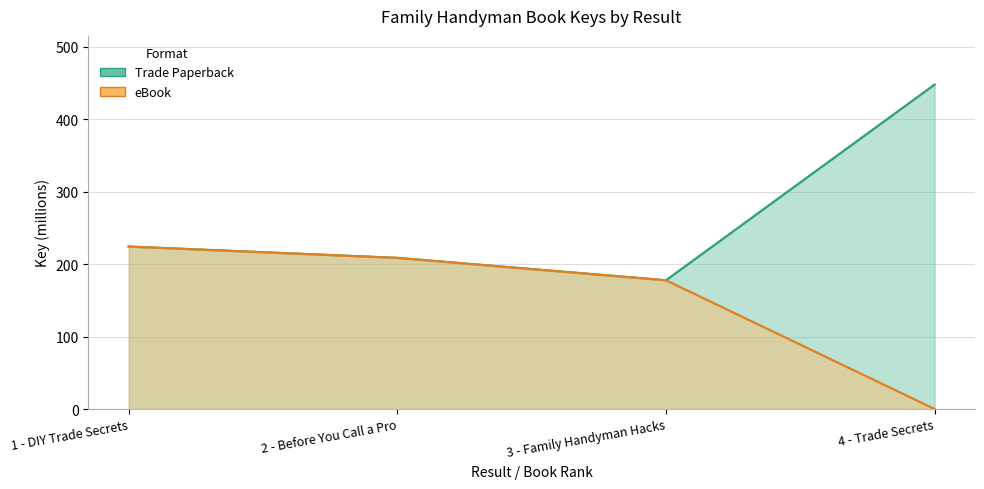

Reading left to right, extract all data points from this chart.

Trade Paperback: 224.2	208.5	177.7	447.8
eBook: 224.2	208.5	177.7	0.0